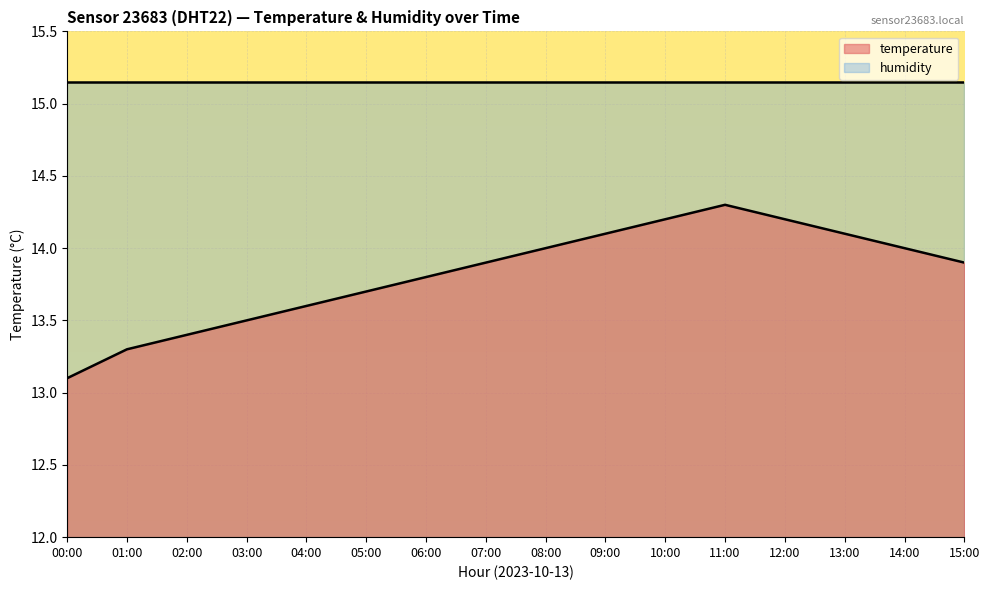

What is the sum of all values?

221.1